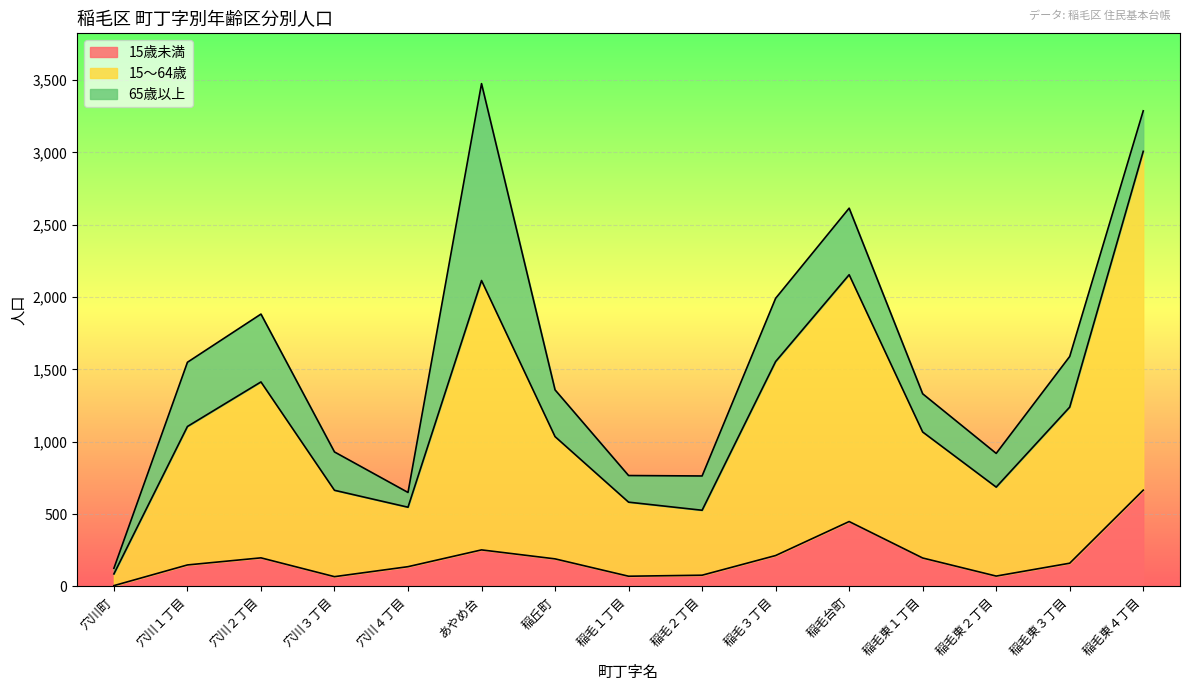

Which series has the largest total across all categories?

15～64歳